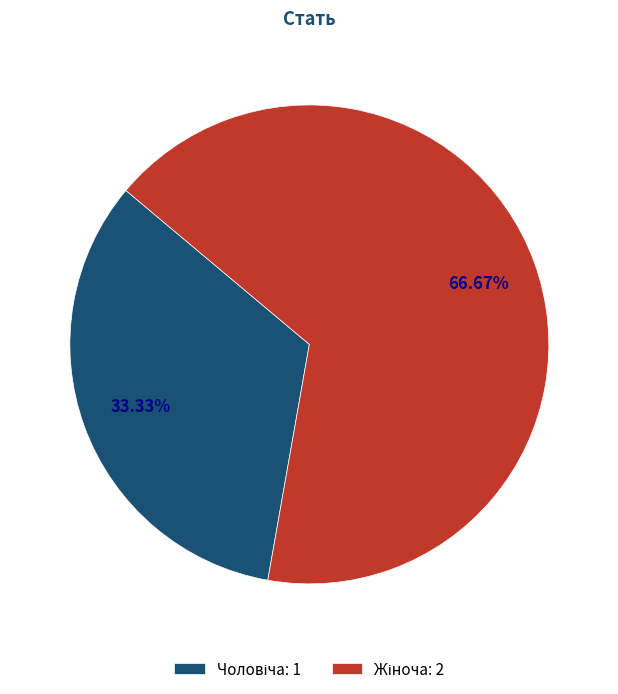

Is there a majority slice in this chart?

Yes